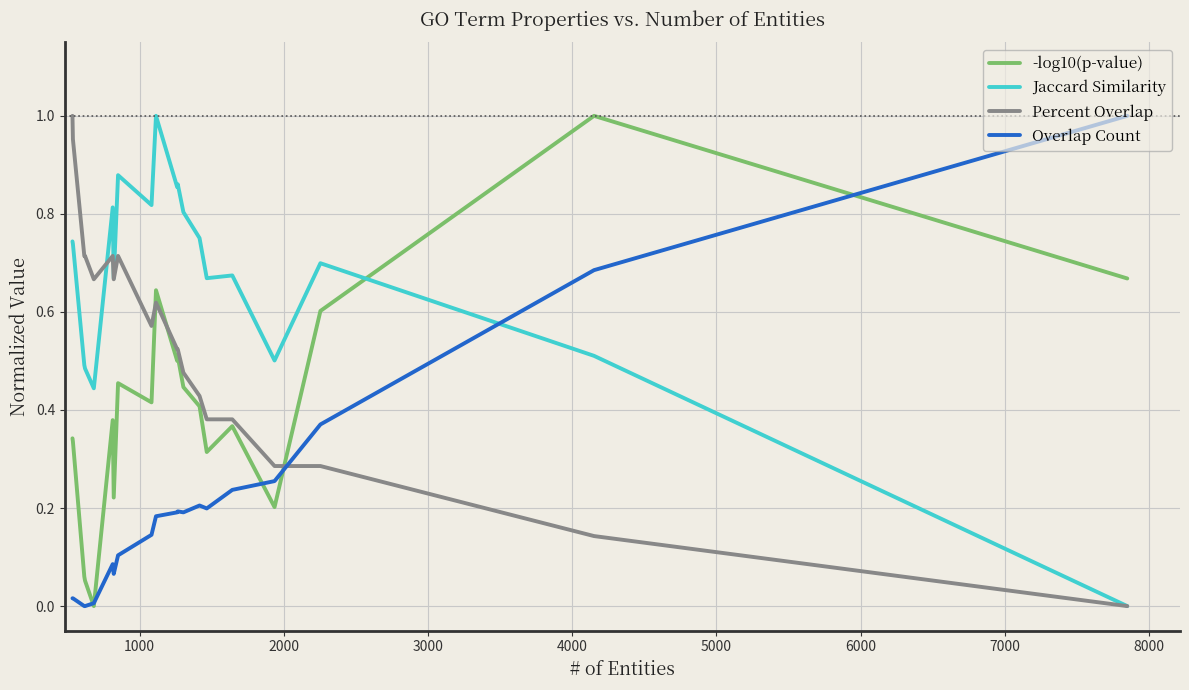

Which series has the largest total across all categories?

Jaccard Similarity